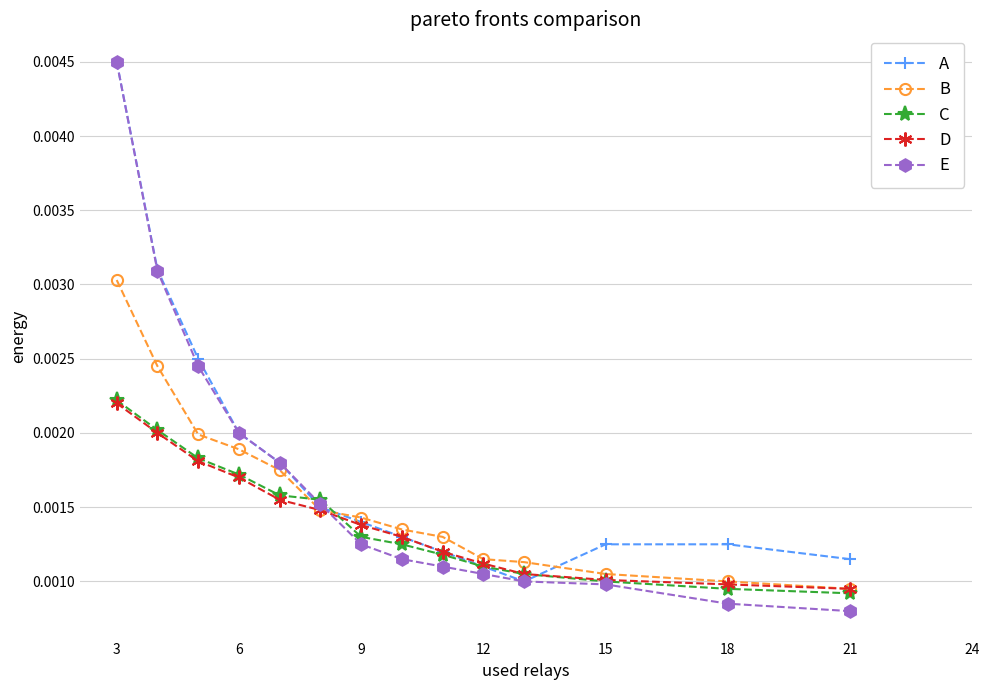

True or false: E has more than 2 interior local peaks.

False